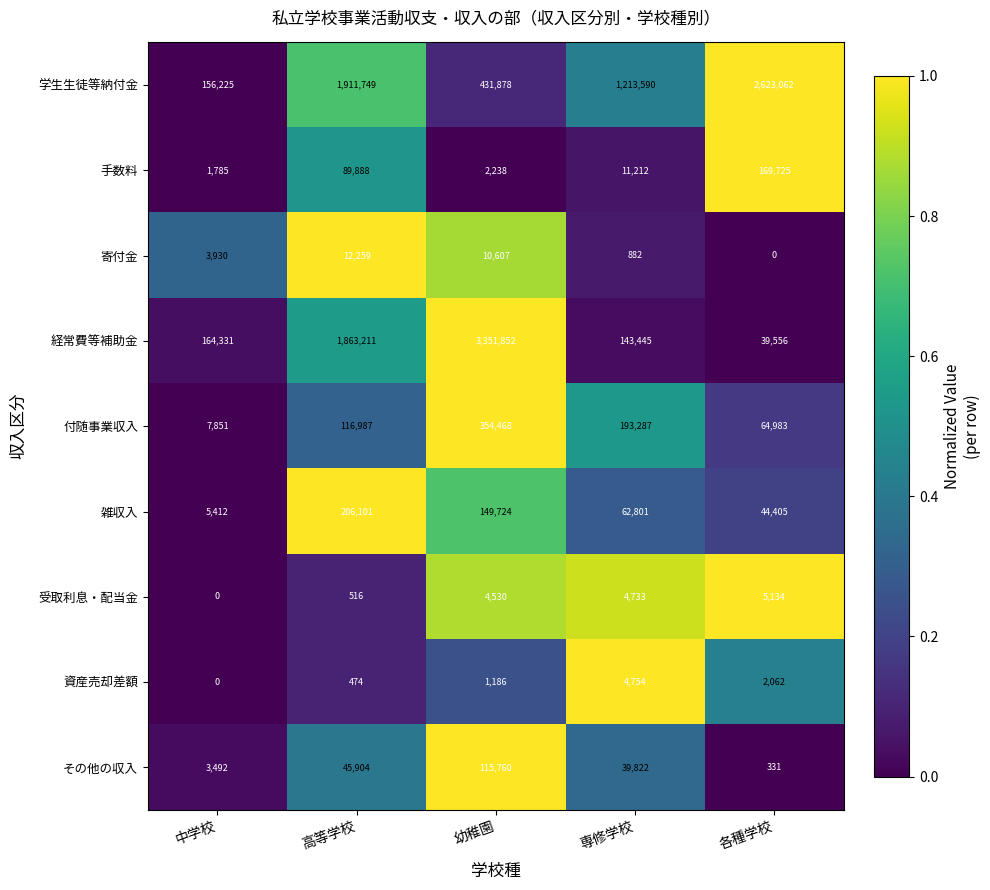

Which series has the largest total across all categories?

学生生徒等納付金